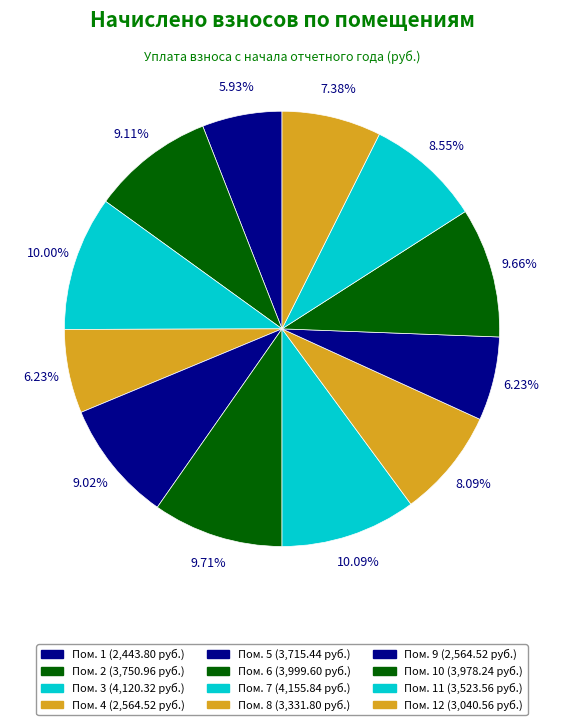

Is there a majority slice in this chart?

No